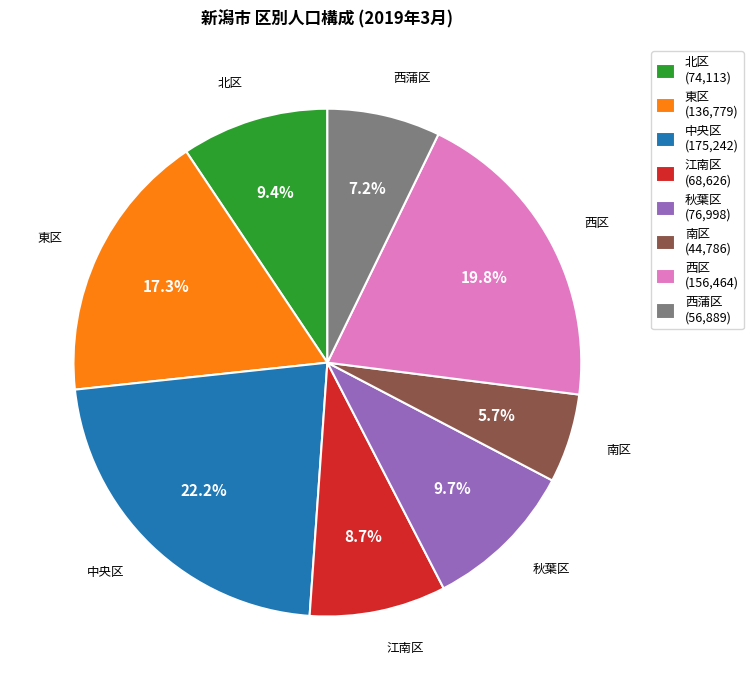

What is the total percentage of 西蒲区 and 西区?

27.0%